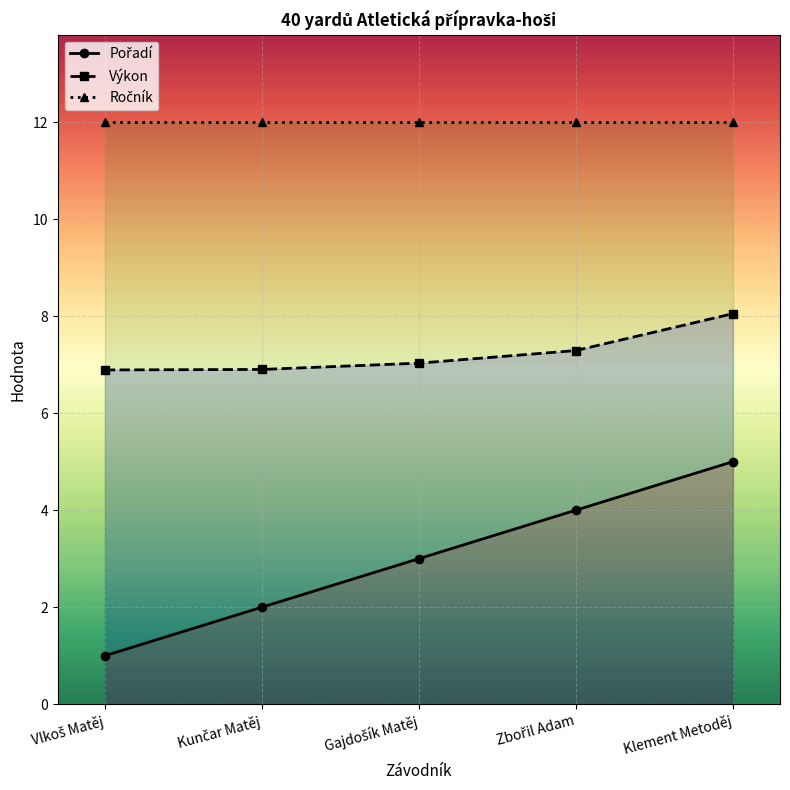

How many lines are shown in the chart?

3